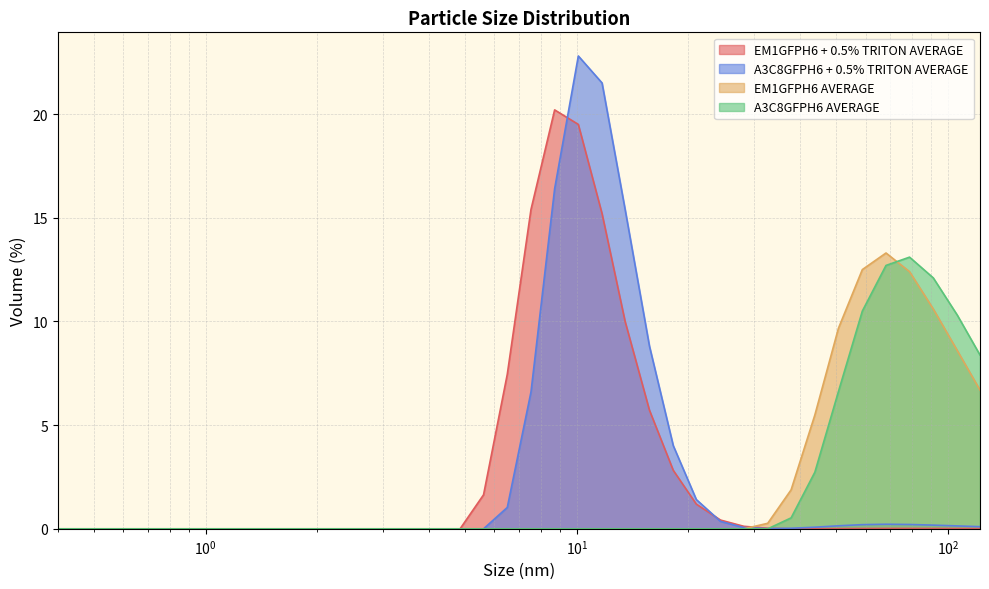

True or false: A3C8GFPH6 + 0.5% TRITON AVERAGE has a value of 0.0 at 3.62.

True